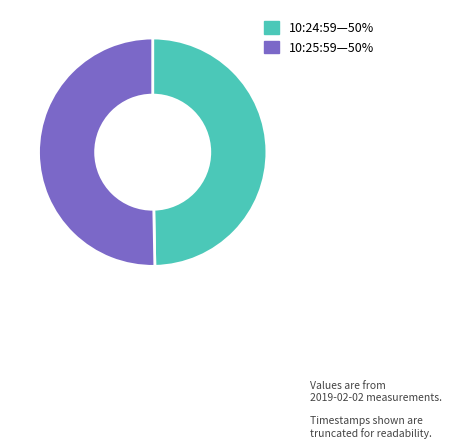

Rank the categories by value from lowest to highest.

10:24:59—50%, 10:25:59—50%